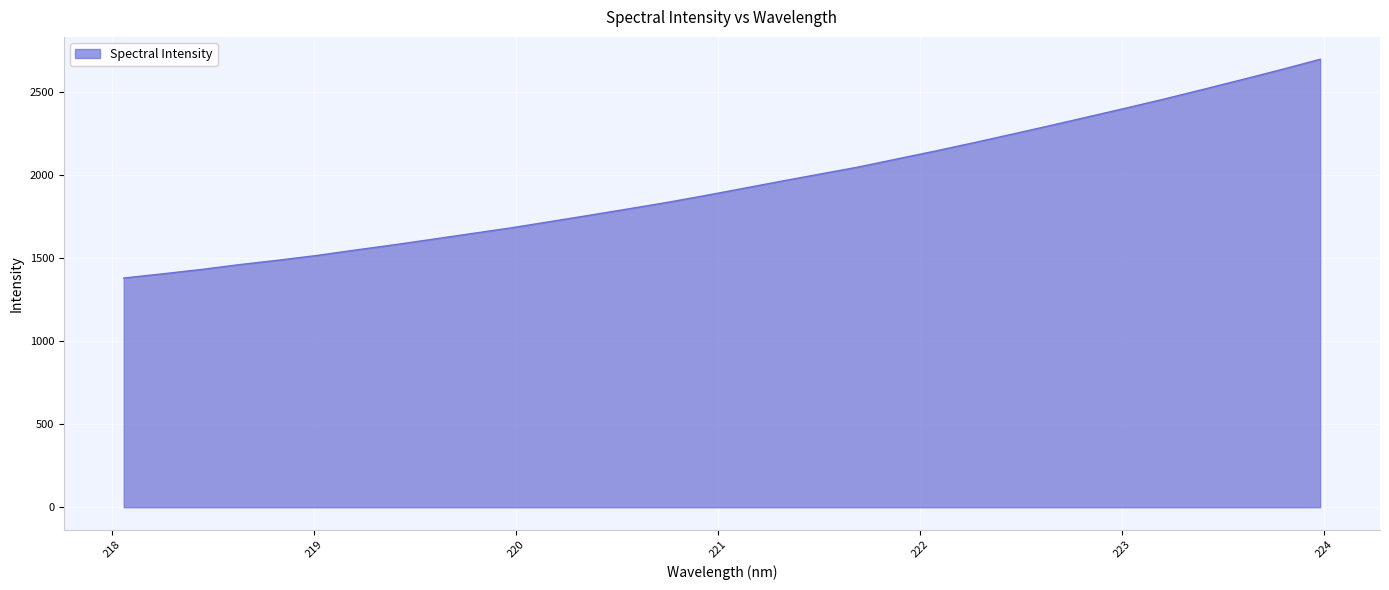

What is the smallest value displayed?

1381.5